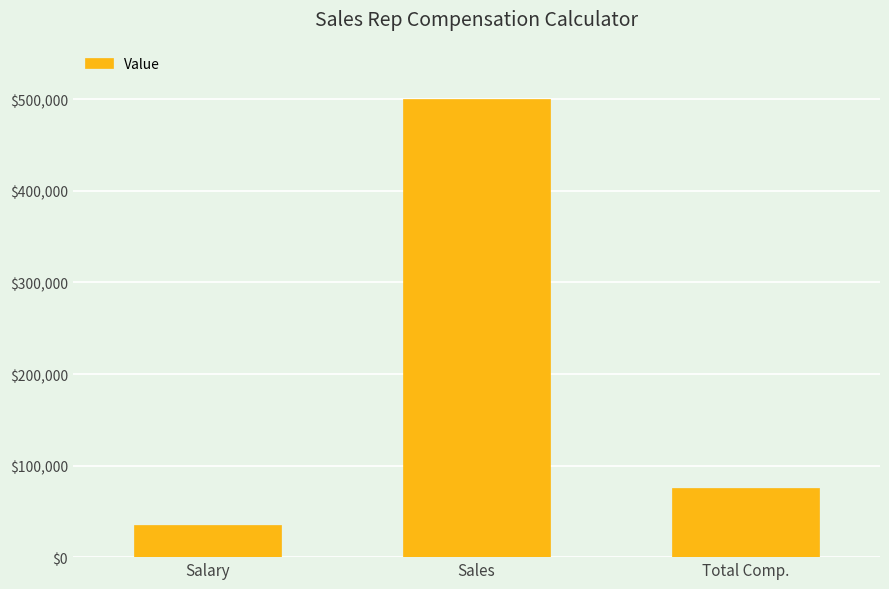

List the labels in order of value, largest first.

Sales, Total Comp., Salary